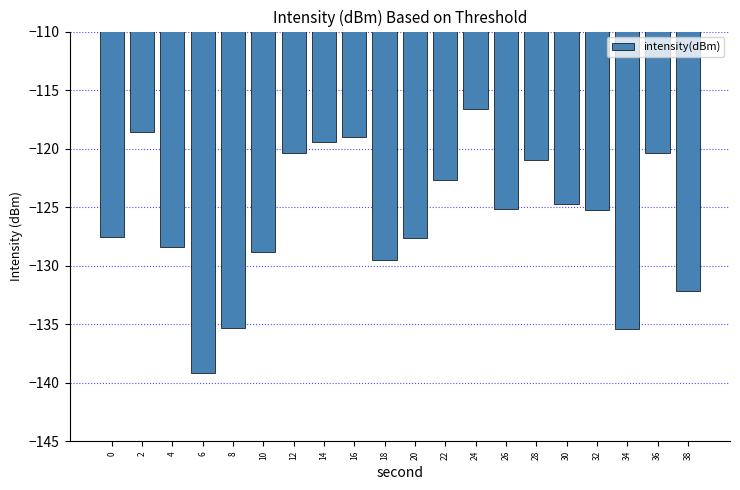

What is the sum of all values?

-2517.1